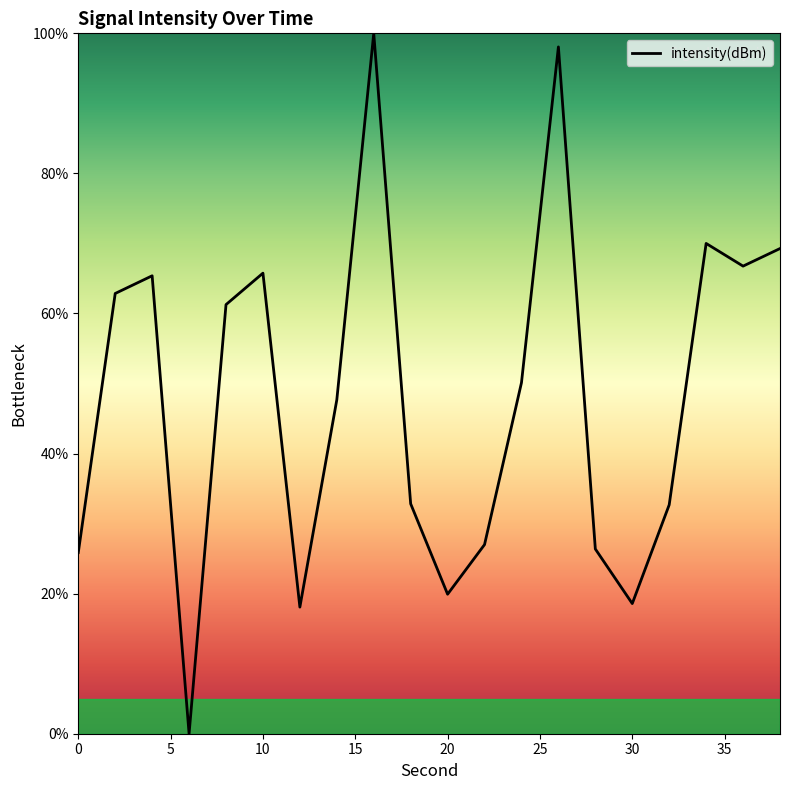

What is the maximum value shown in the chart?

100.0